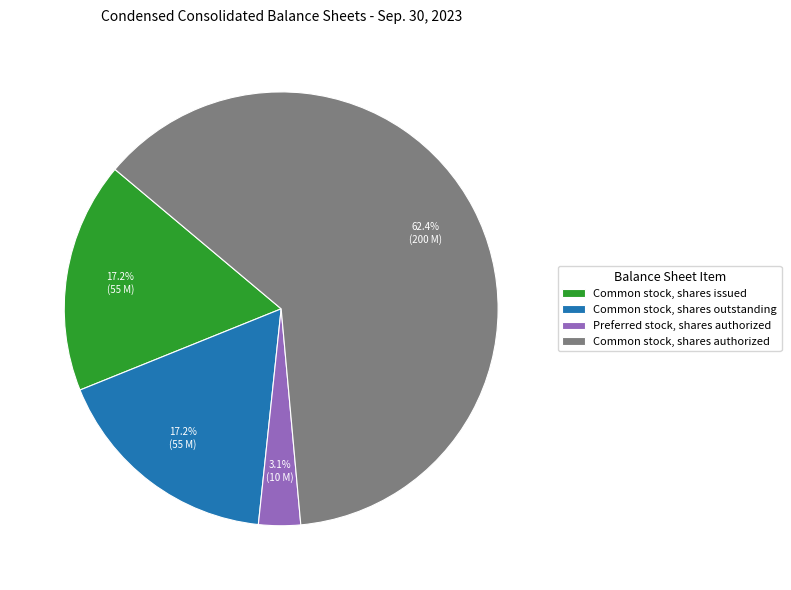

What percentage do Common stock, shares outstanding and Common stock, shares issued together represent?

34.4%